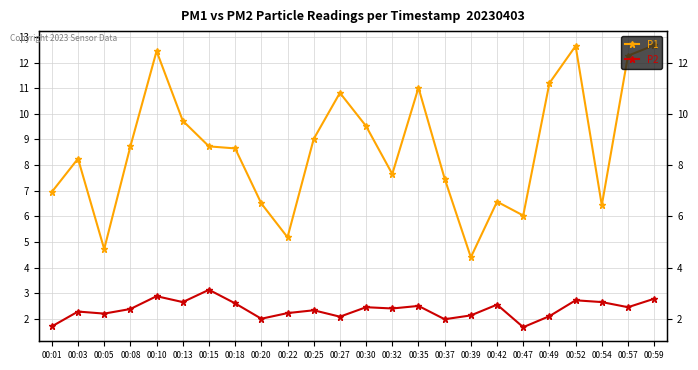

What is the value of the P2 point at the 8th from the left?

2.6